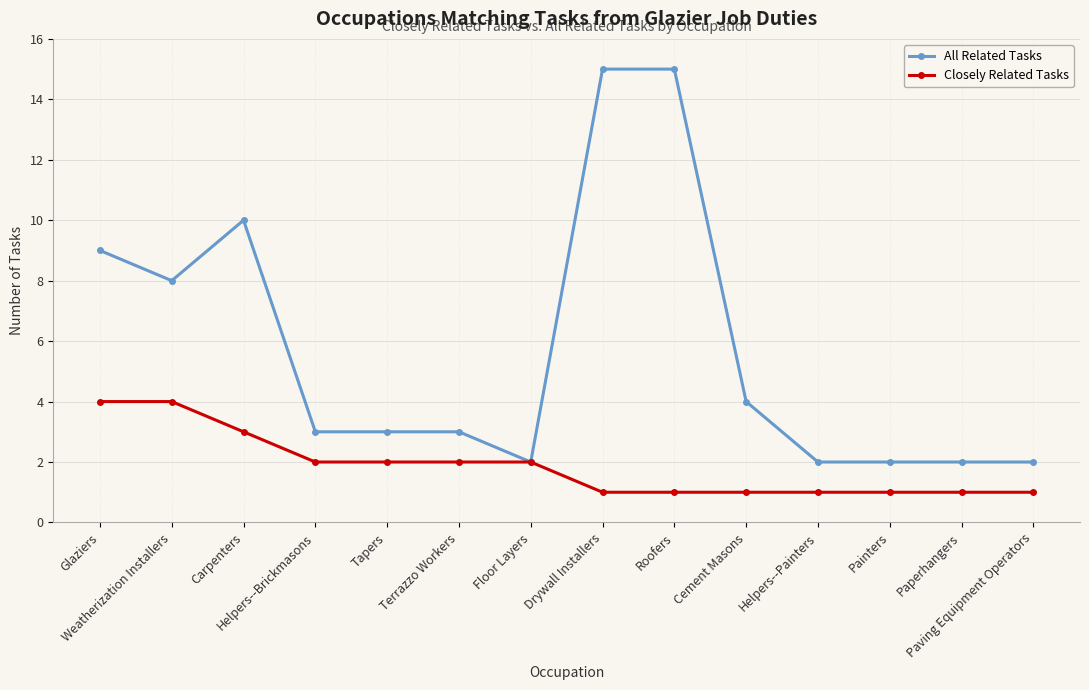

What is the difference between the maximum and minimum values in the All Related Tasks series?

13